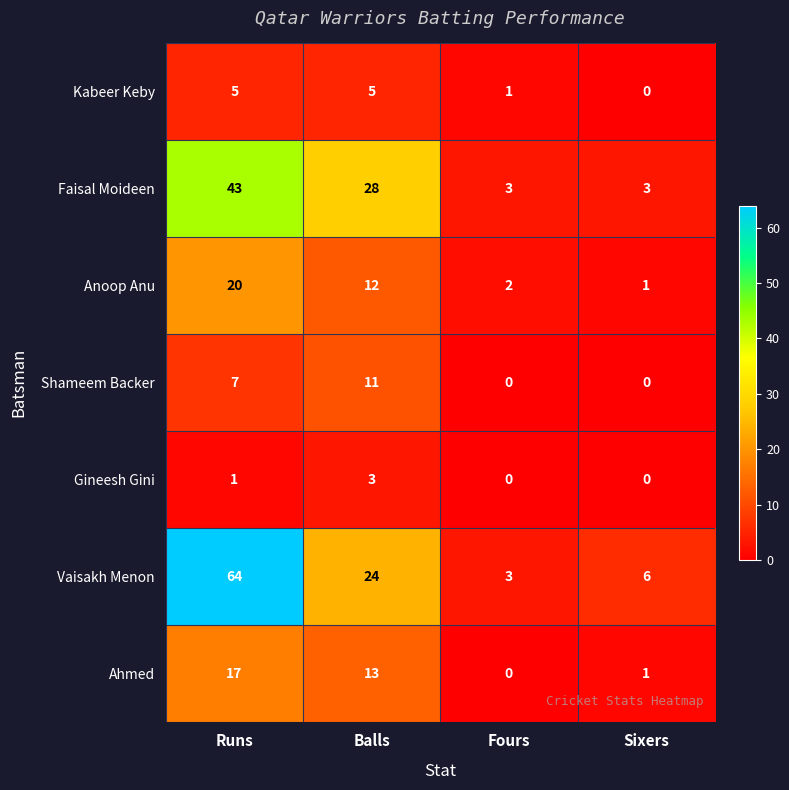

Which series has the widest spread of values?

Vaisakh Menon